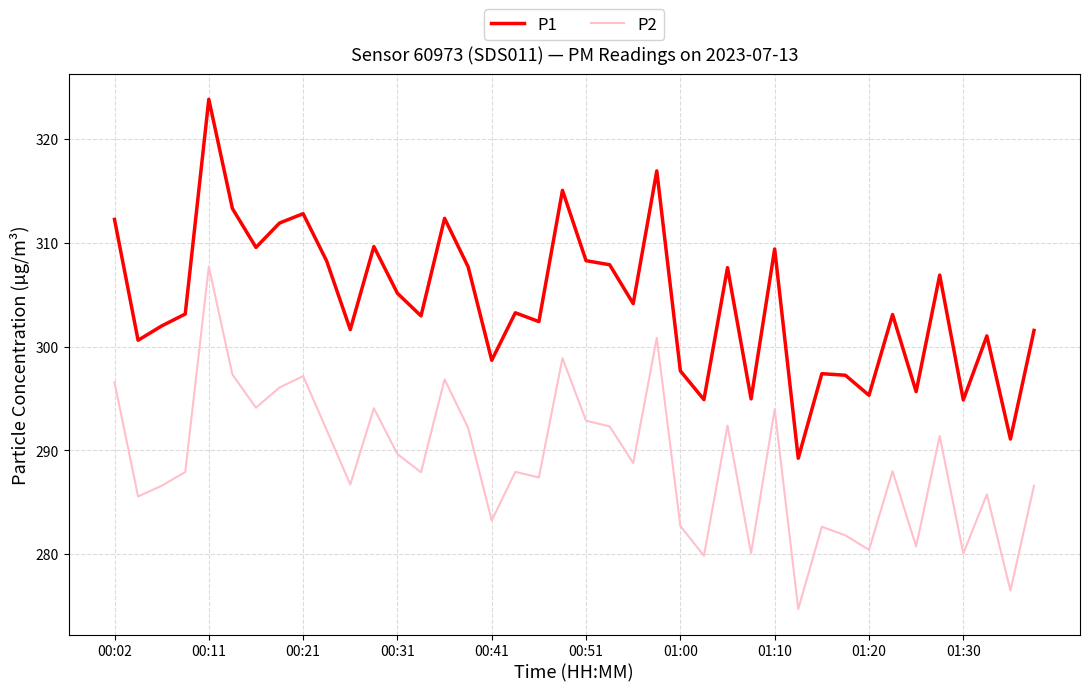

How many lines are shown in the chart?

2